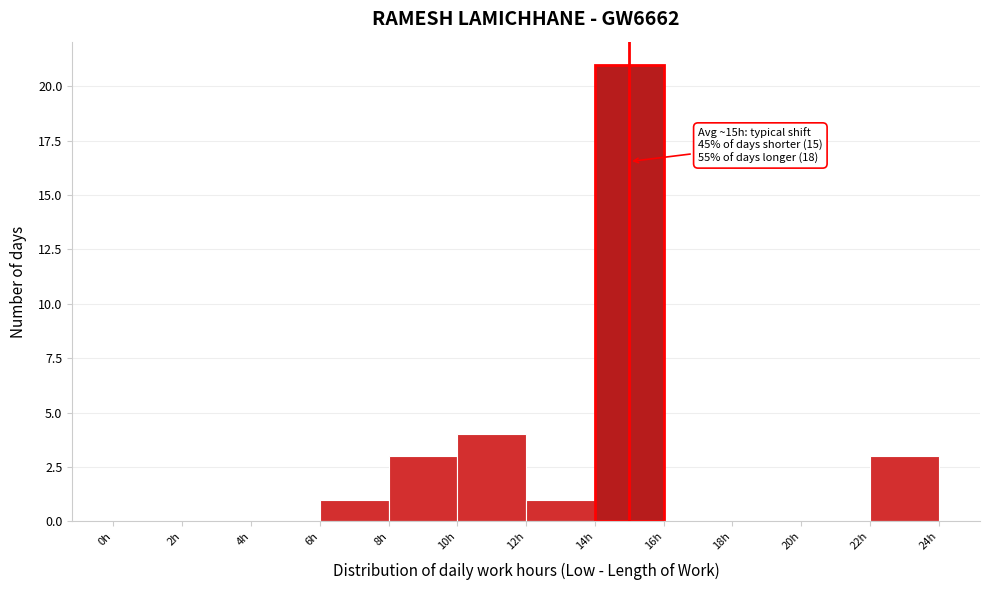

Over which range of the x-axis is the bar tallest?

14 to 16